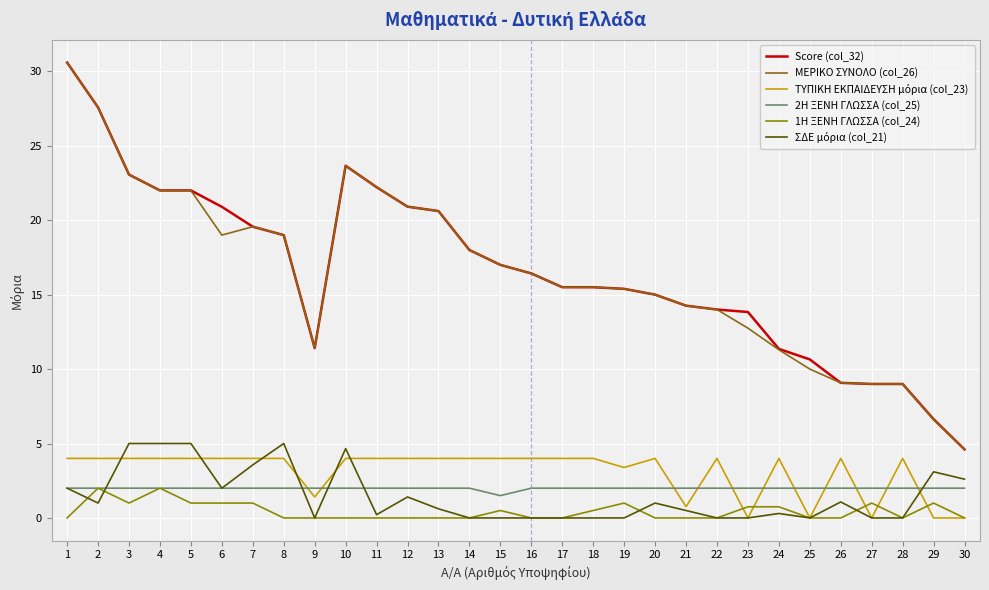

How many lines are shown in the chart?

6